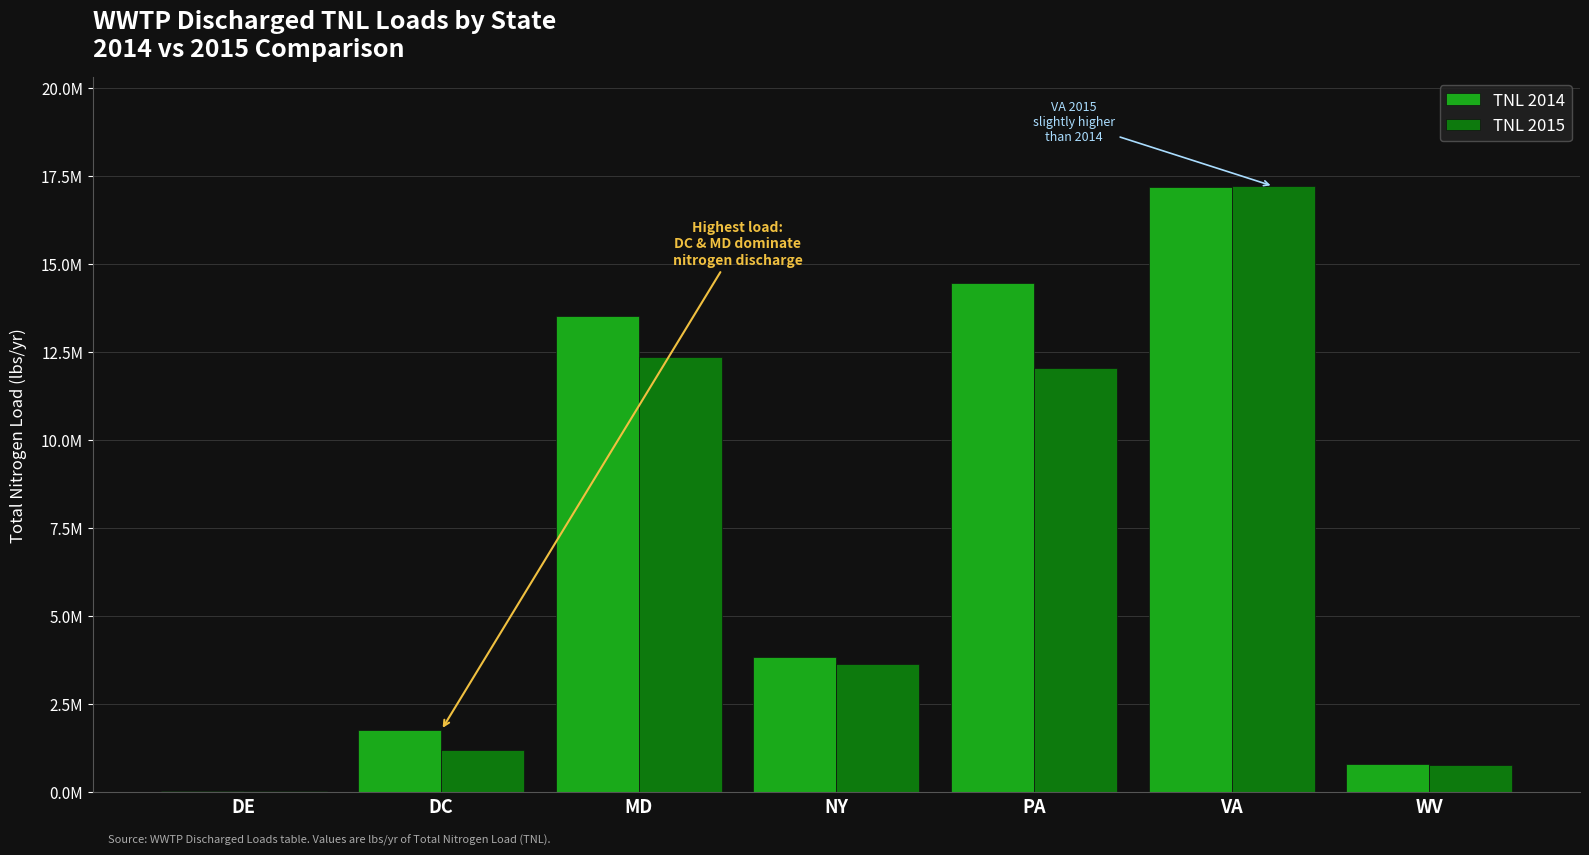

Are the bars grouped side by side (vs. stacked)?

Yes